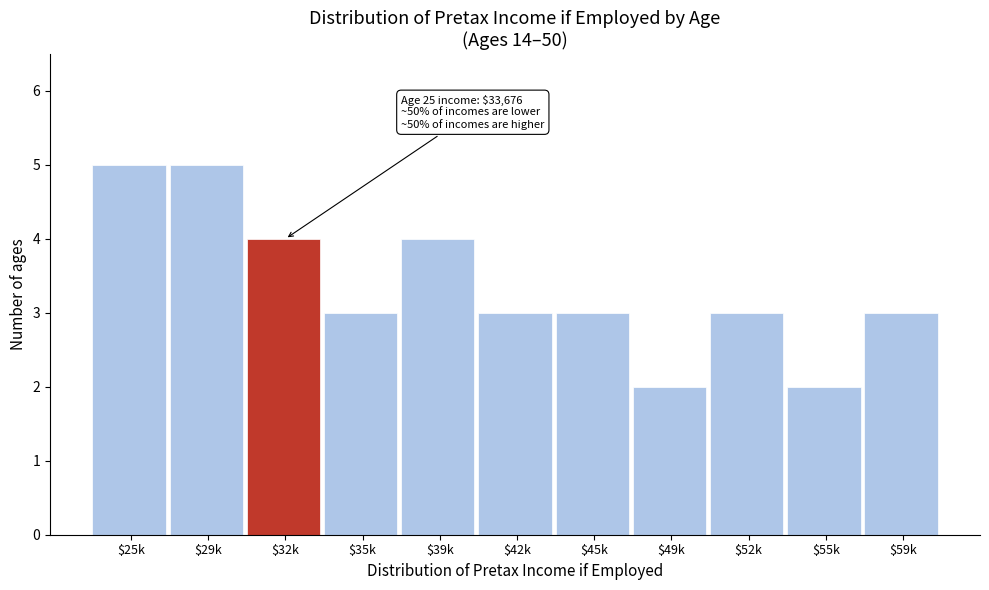

Reading left to right, list all the values displayed in this chart.

5	5	4	3	4	3	3	2	3	2	3